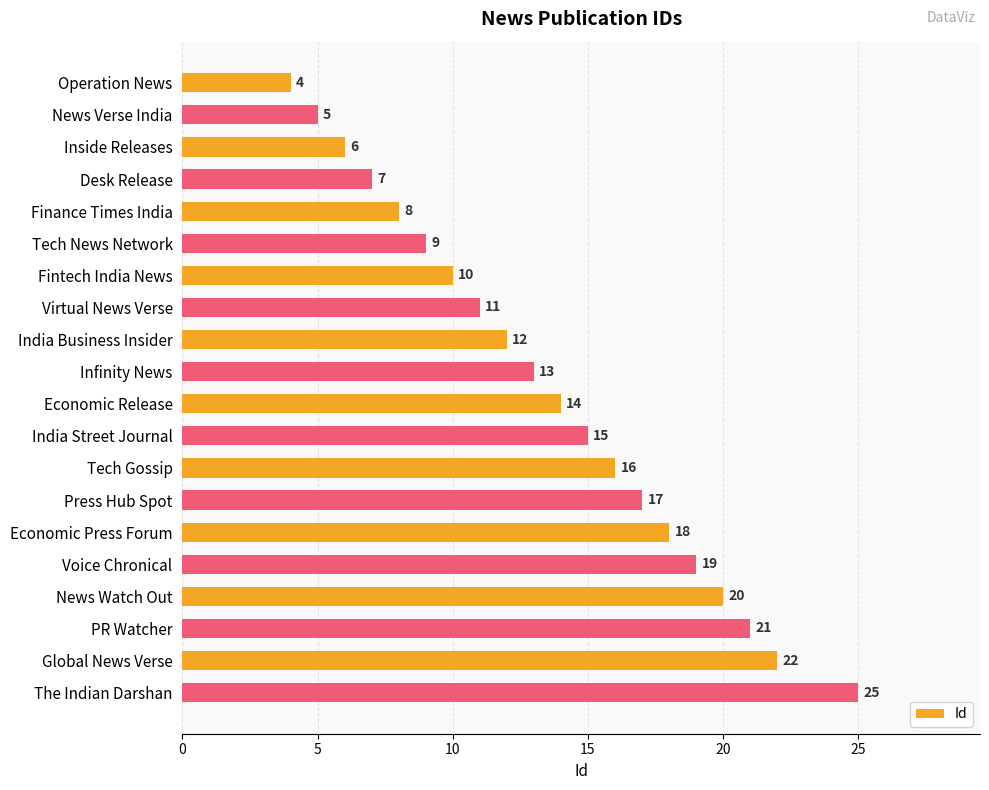

What is the approximate value at Inside Releases, to the nearest 5?

5